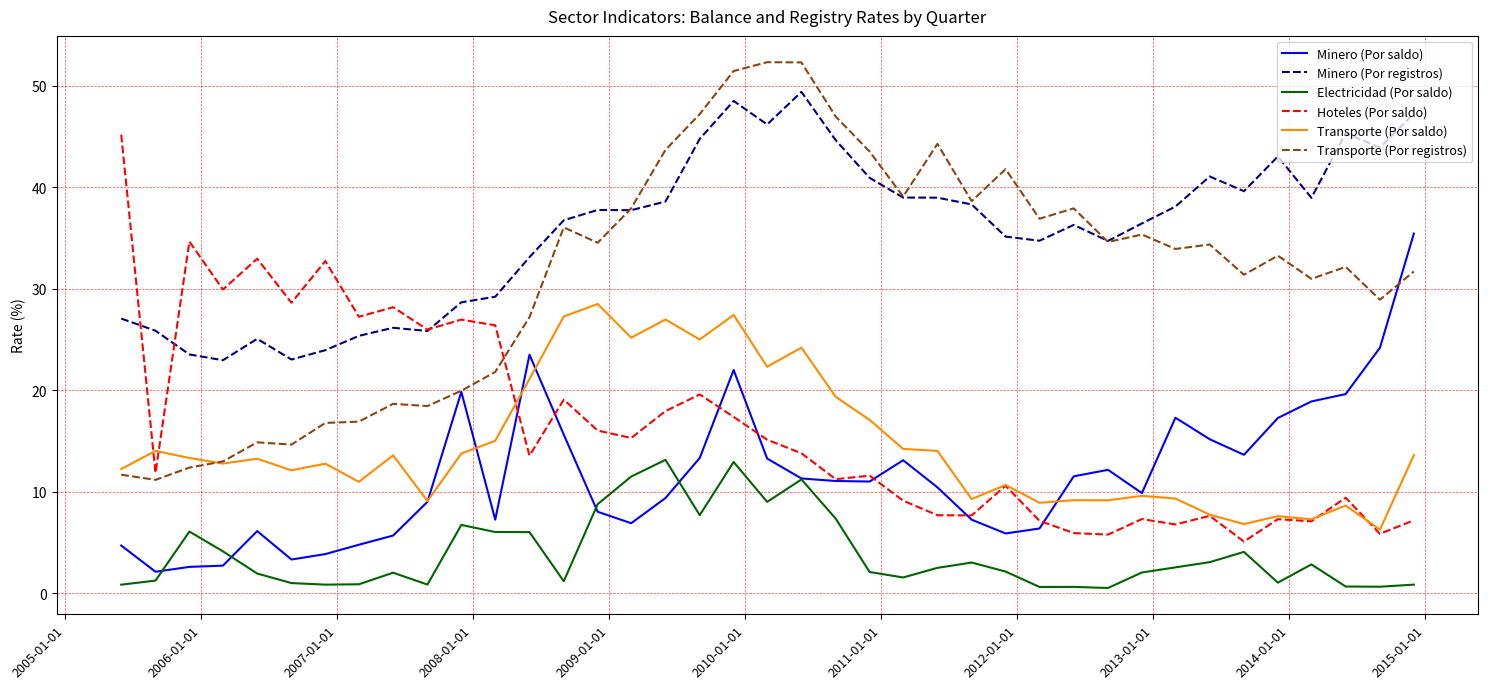

At how many categories does at least one series exceed 40?

15